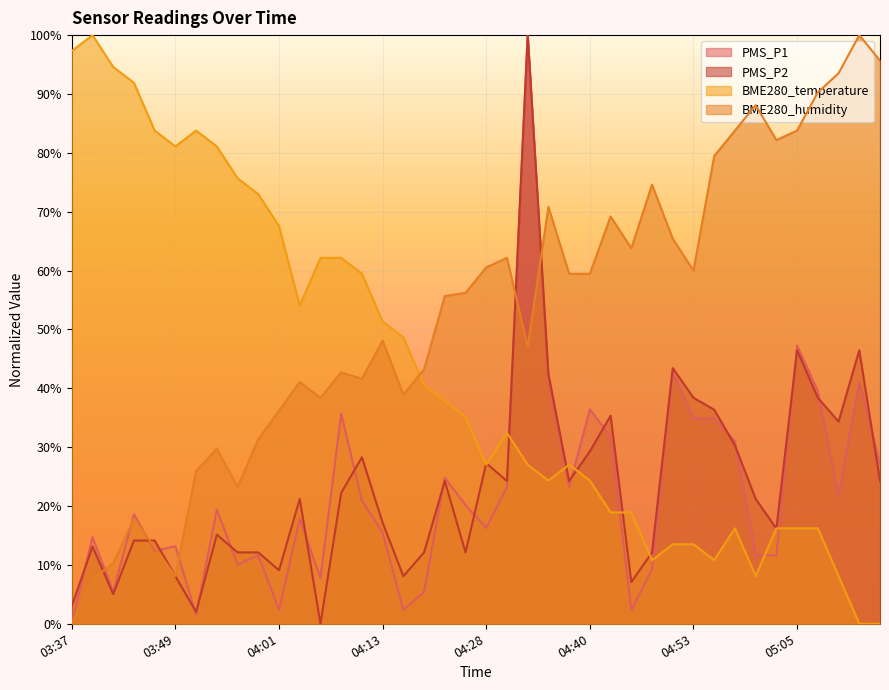

Reading left to right, list all the values displayed in this chart.

PMS_P1: 0.0	14.7	5.4	18.6	12.4	13.2	1.6	19.4	10.1	11.6	2.3	17.8	7.8	35.7	20.9	15.5	2.3	5.4	24.8	20.2	16.3	23.3	100.0	41.1	23.3	36.4	31.8	2.3	9.3	42.6	34.9	34.9	31.0	11.6	11.6	47.3	39.5	21.7	41.1	27.1
PMS_P2: 3.0	13.1	5.1	14.1	14.1	8.1	2.0	15.2	12.1	12.1	9.1	21.2	0.0	22.2	28.3	17.2	8.1	12.1	24.2	12.1	27.3	24.2	100.0	42.4	24.2	29.3	35.4	7.1	12.1	43.4	38.4	36.4	30.3	21.2	16.2	46.5	38.4	34.3	46.5	24.2
BME280_temperature: 97.3	100.0	94.6	91.9	83.8	81.1	83.8	81.1	75.7	73.0	67.6	54.1	62.2	62.2	59.5	51.4	48.6	40.5	37.8	35.1	27.0	32.4	27.0	24.3	27.0	24.3	18.9	18.9	10.8	13.5	13.5	10.8	16.2	8.1	16.2	16.2	16.2	8.1	0.0	0.0
BME280_humidity: 0.0	7.6	10.3	17.8	13.0	8.1	25.9	29.7	23.2	31.4	36.2	41.1	38.4	42.7	41.6	48.1	38.9	43.2	55.7	56.2	60.5	62.2	47.0	70.8	59.5	59.5	69.2	63.8	74.6	65.4	60.0	79.5	83.8	88.1	82.2	83.8	90.3	93.5	100.0	95.7